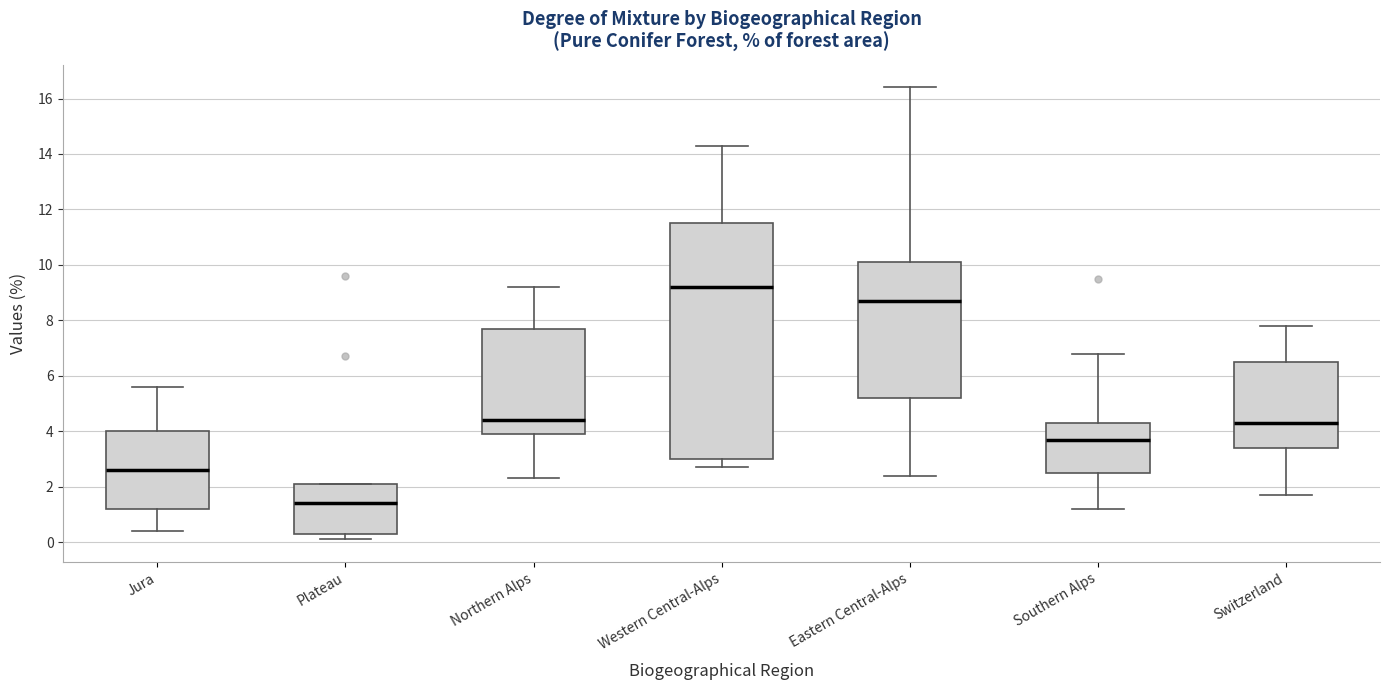

Which box's median line is the lowest?

Plateau